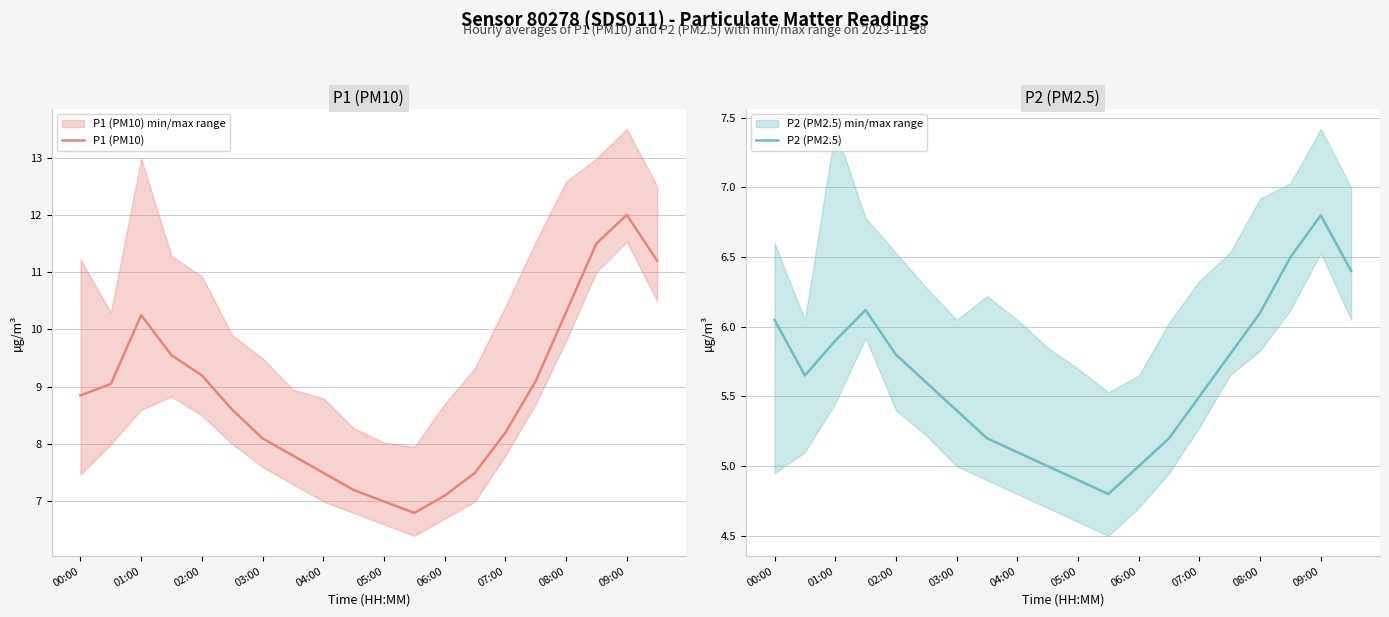

What is the value of the P2 (PM2.5) point at the 14th from the left?

5.2